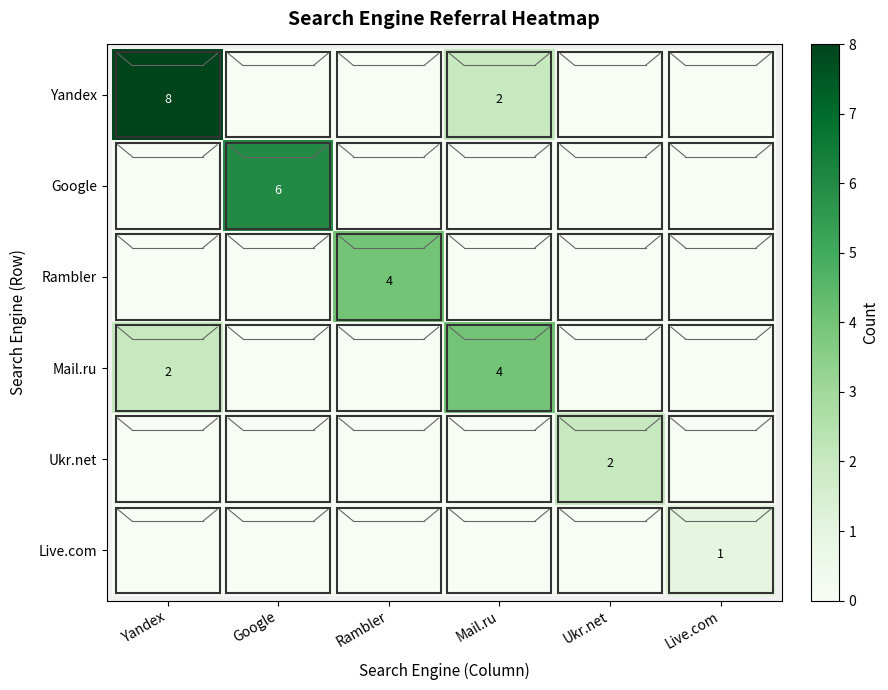

What is the average value of the Mail.ru series?

1